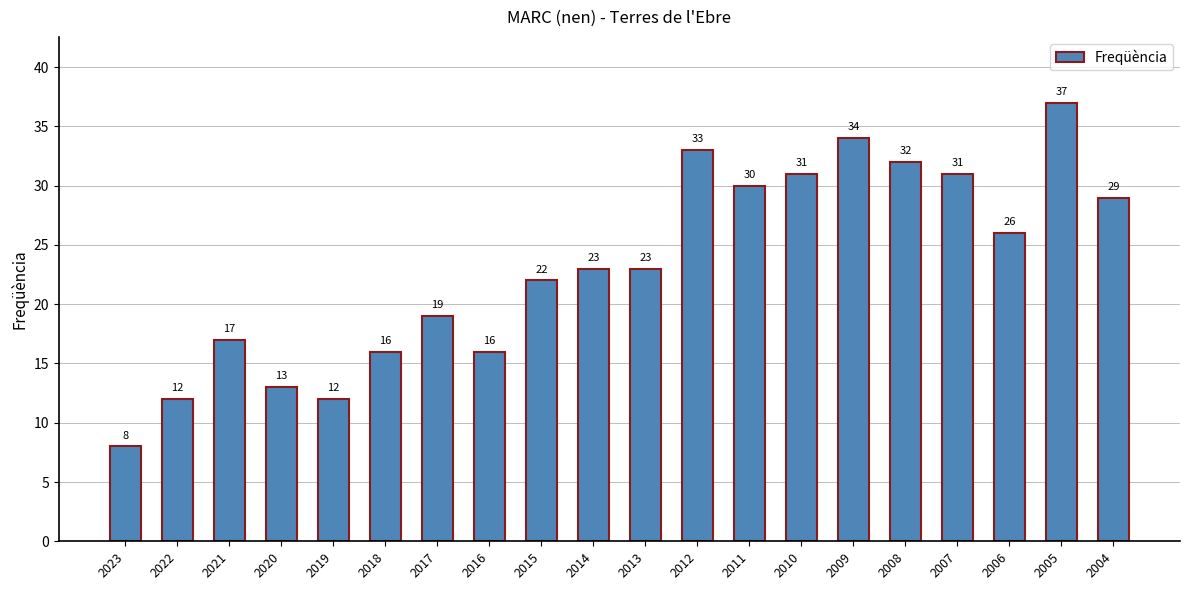

Reading left to right, extract all data points from this chart.

8	12	17	13	12	16	19	16	22	23	23	33	30	31	34	32	31	26	37	29